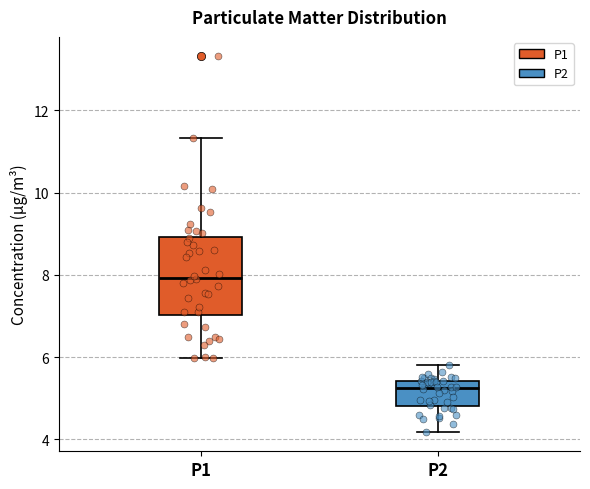

Which box is the tallest, from its lower edge to its upper edge?

P1